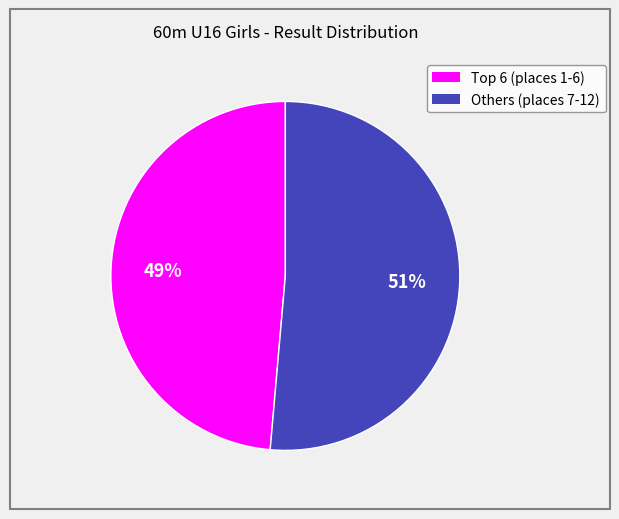

Does any single category account for the majority?

Yes